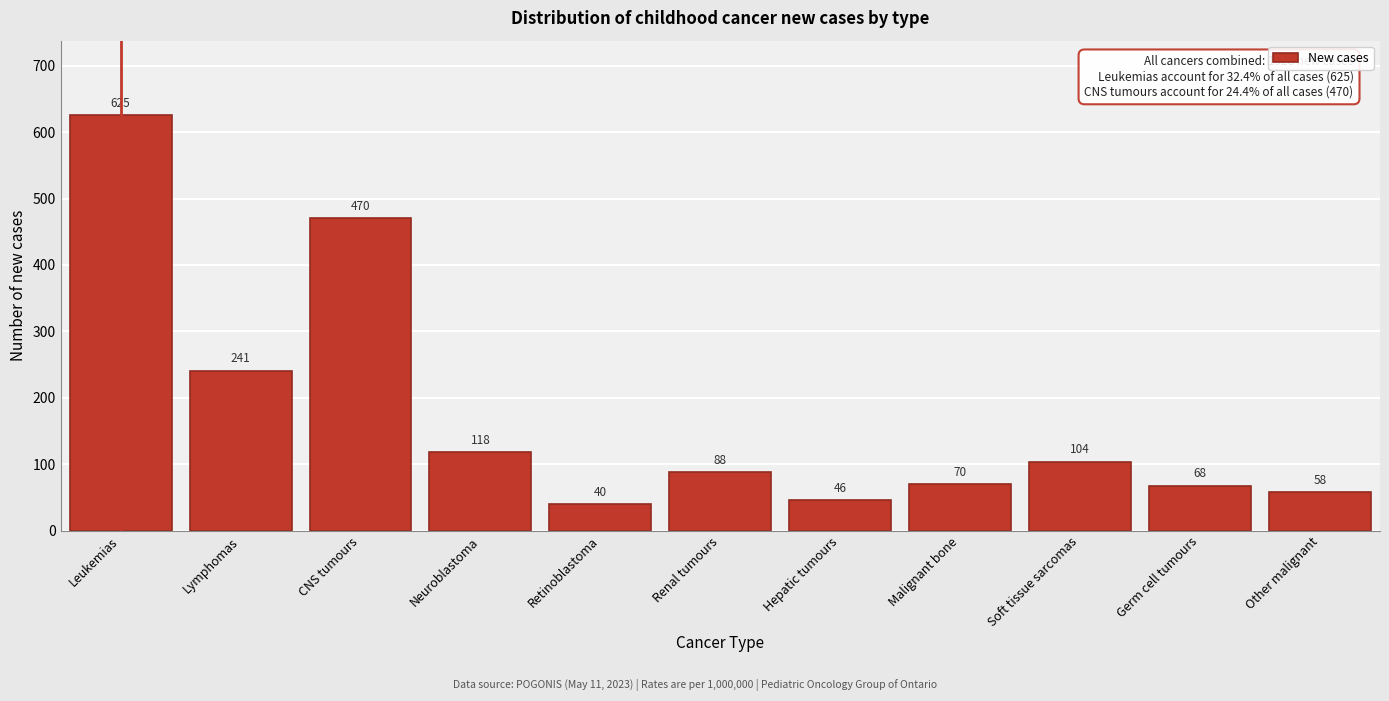

Reading left to right, extract all data points from this chart.

625	241	470	118	40	88	46	70	104	68	58